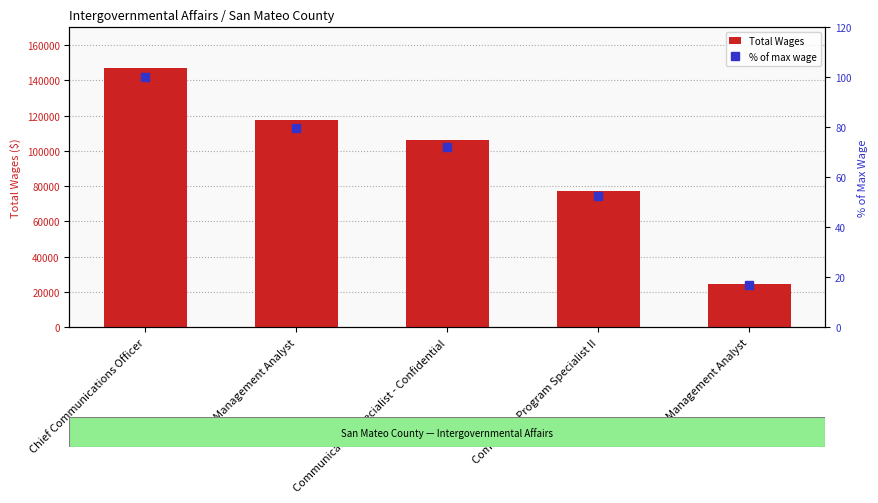

Reading left to right, what are all the values shown in this chart?

Total Wages: 147059.0	117237.0	106140.0	77448.0	24635.0
% of max wage: 100.0	79.7	72.2	52.7	16.8